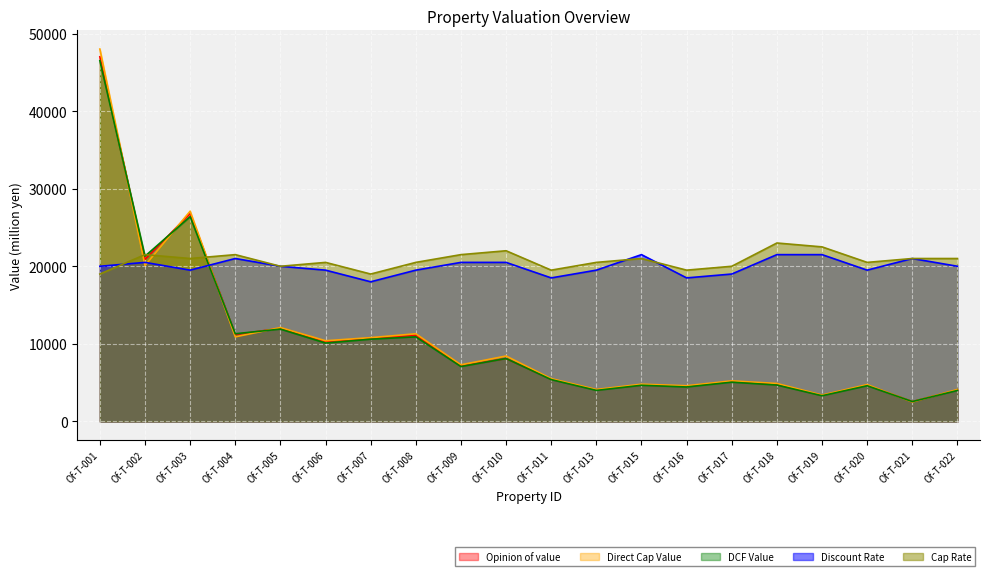

What is the approximate value of Cap Rate at Of-T-002?

21500